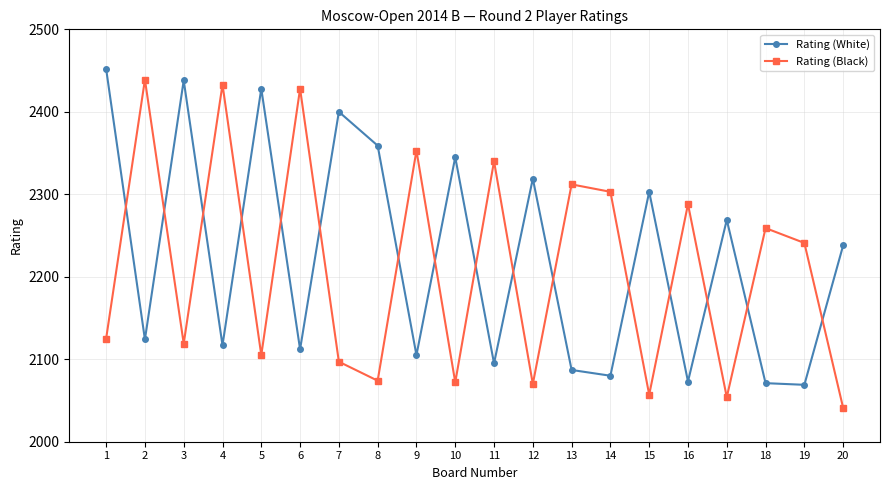

Which series changed the most between 3 and 18?

Rating (White)